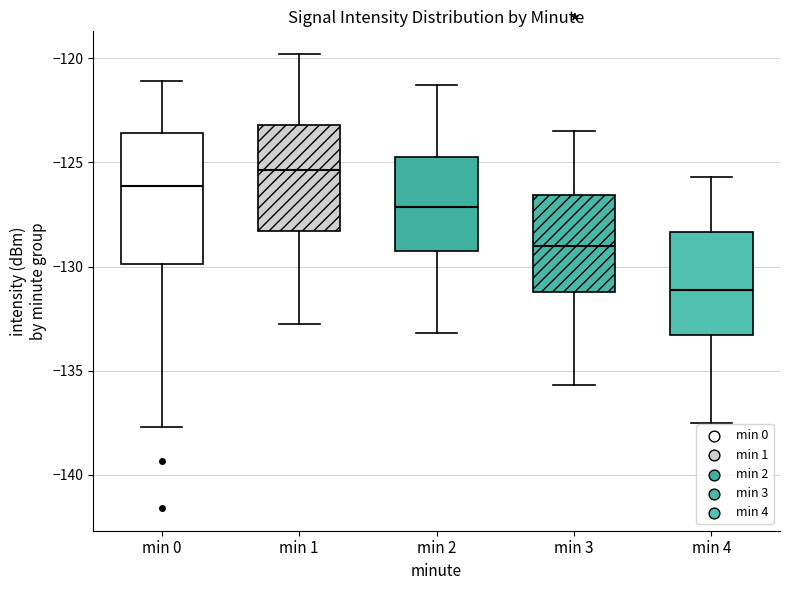

Reading left to right, read every box against the y-axis: the position of its median line, the range the box covers, and the ends of its whiskers. The values are not printed on the chart, so give them approximately, as read against the axis.

min 0: median -126.0, box -130.0 to -123.5, whiskers -137.5 to -121.0
min 1: median -125.5, box -128.5 to -123.0, whiskers -132.5 to -120.0
min 2: median -127.0, box -129.0 to -124.5, whiskers -133.0 to -121.5
min 3: median -129.0, box -131.0 to -126.5, whiskers -135.5 to -123.5
min 4: median -131.0, box -133.5 to -128.5, whiskers -137.5 to -125.5